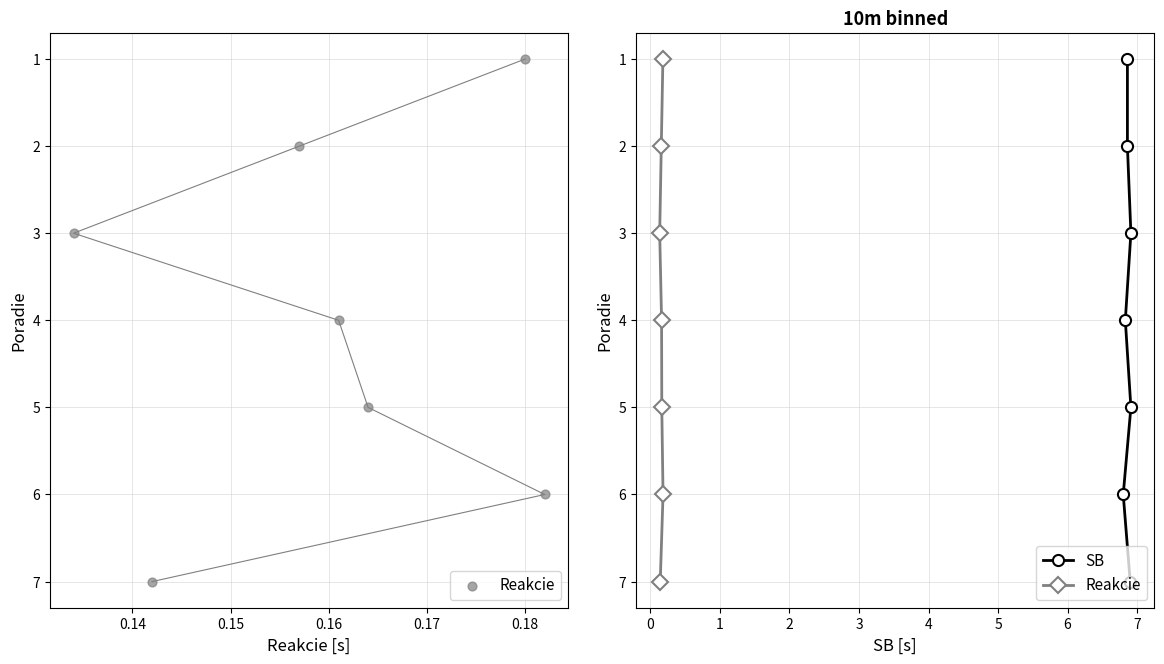

Which series has the largest Y range (max minus min)?

Reakcie